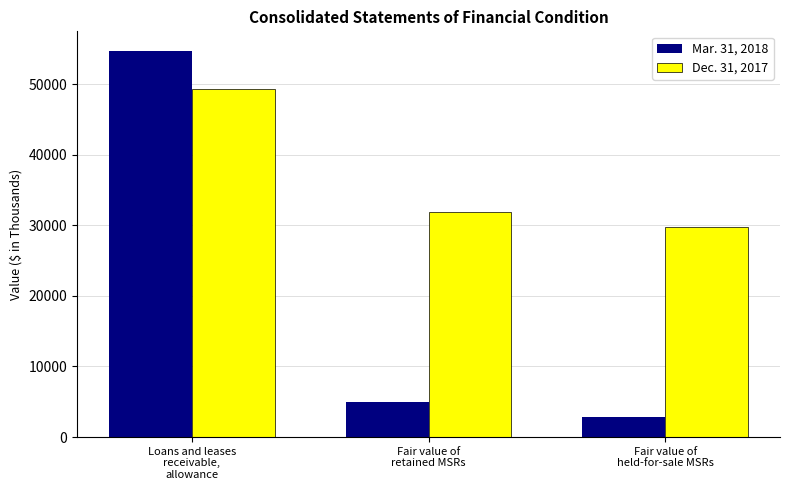

Is the value of Dec. 31, 2017 at Loans and leases
receivable,
allowance greater than the value of Mar. 31, 2018 at Fair value of
held-for-sale MSRs?

Yes